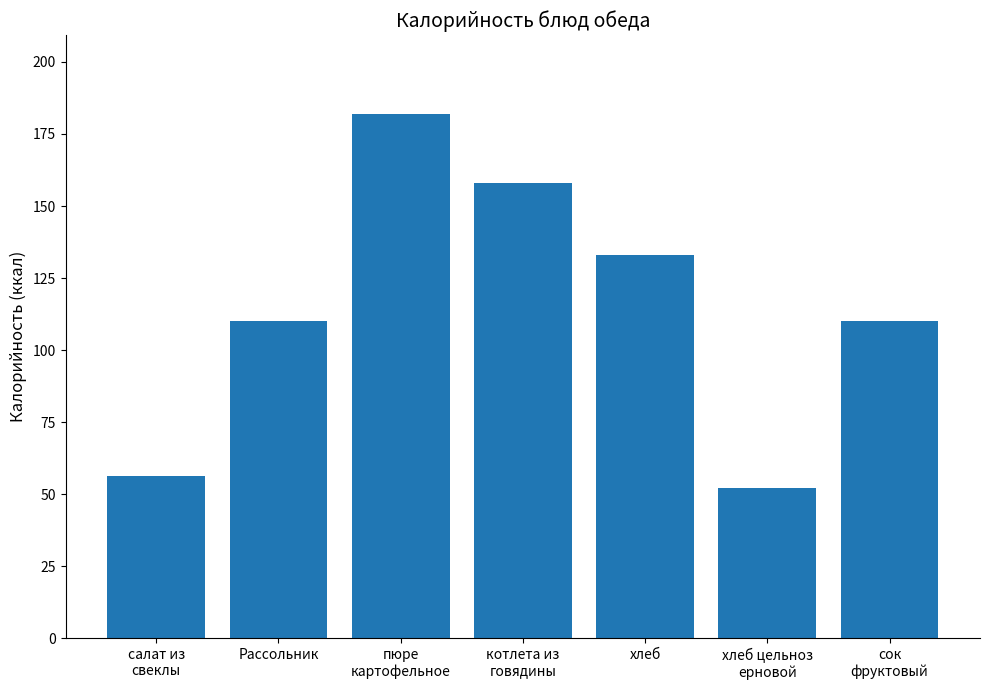

Is it true that the value at котлета из
говядины is 238.3?

False